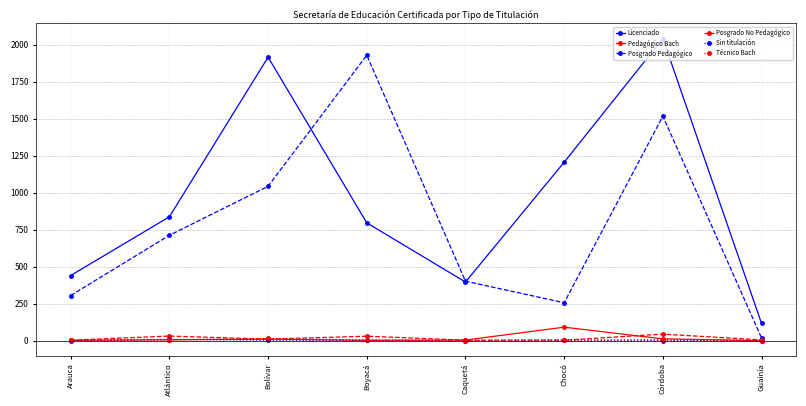

What is the value of the Licenciado point at the 3rd from the left?

1916